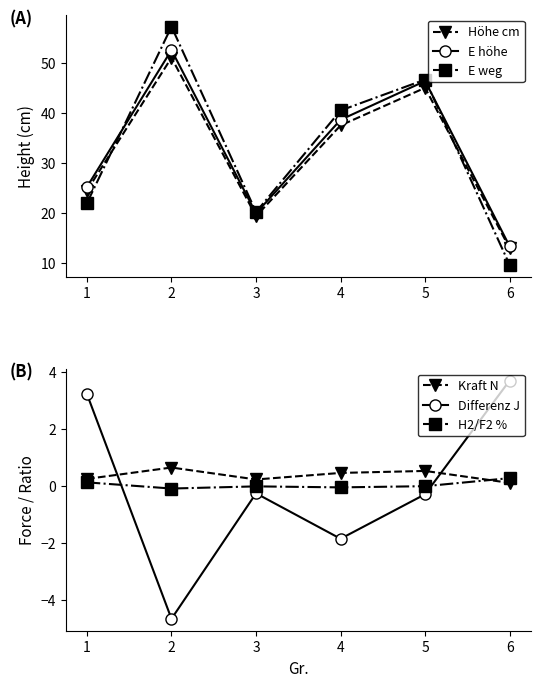

What is the minimum value for Kraft N?

0.1